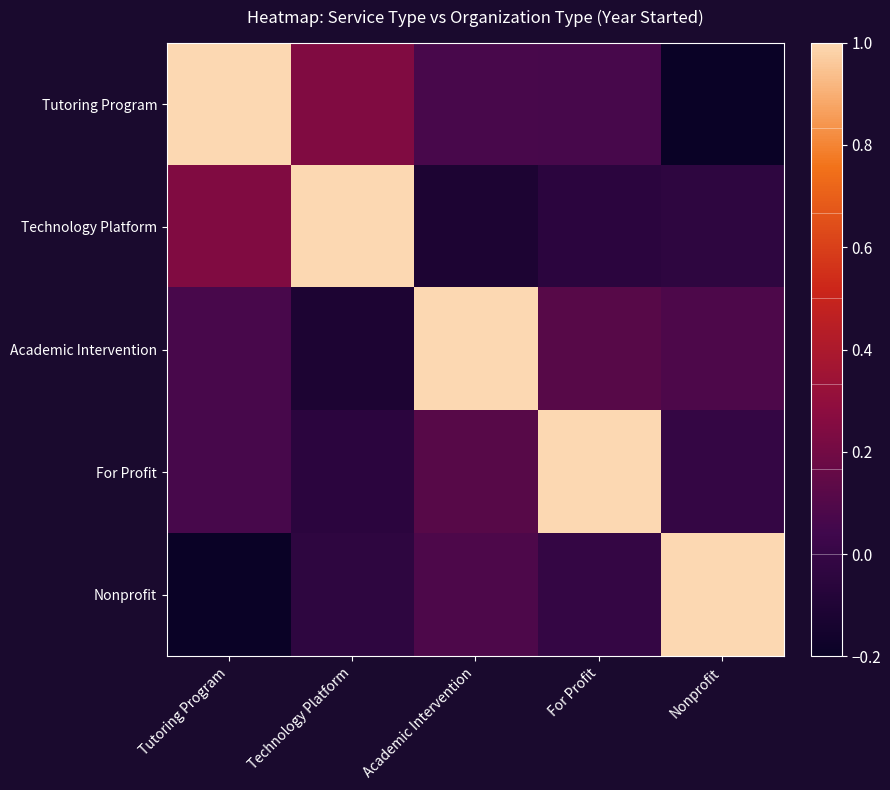

How many categories are shown in the chart?

5